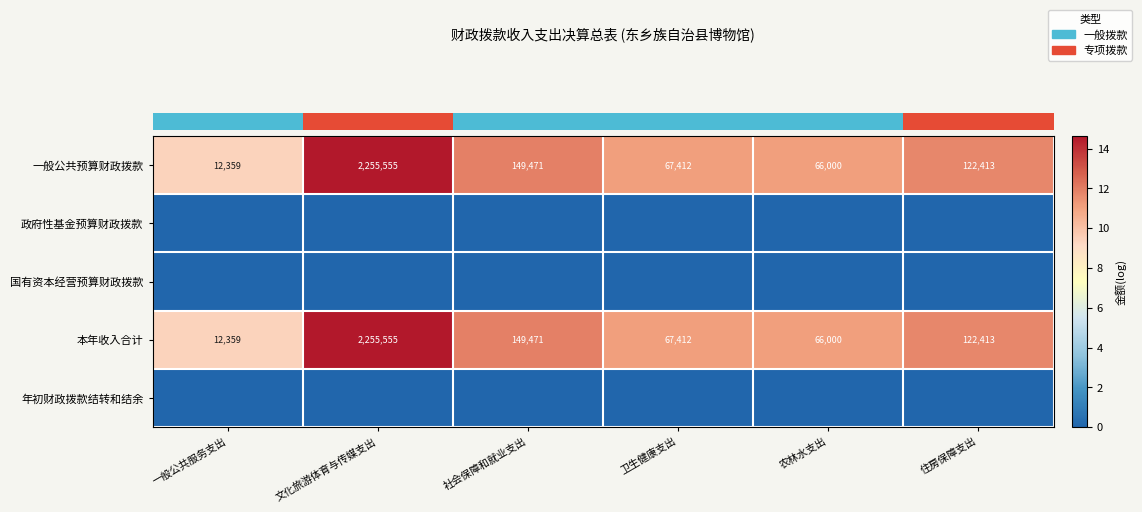

Between 农林水支出 and 卫生健康支出, which is larger?

卫生健康支出